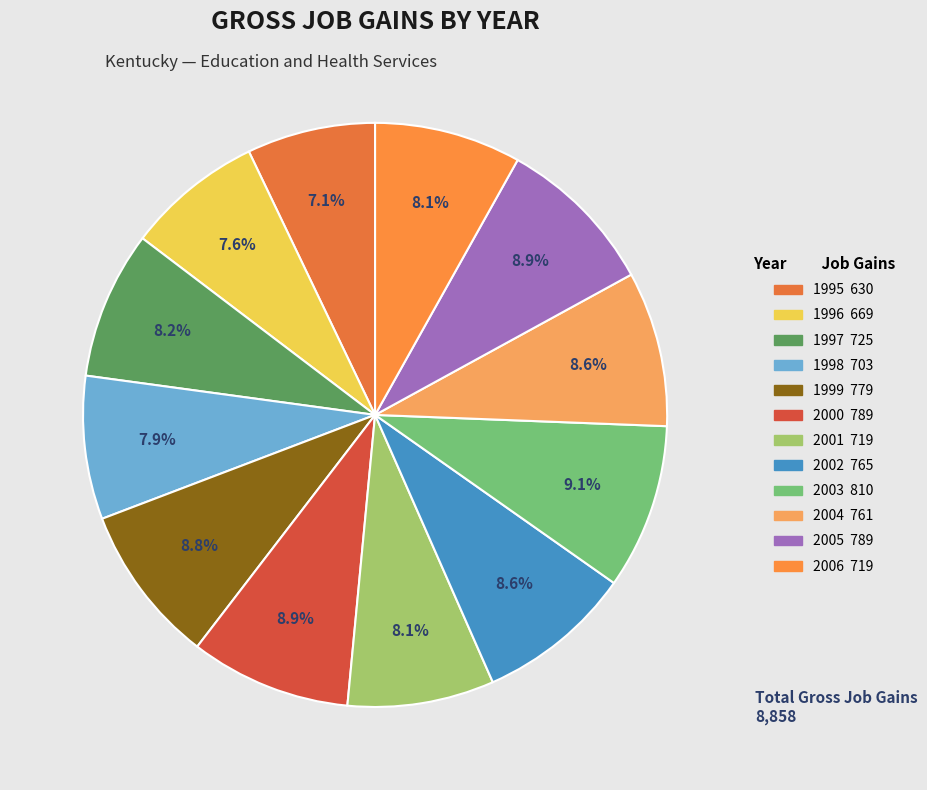

To the nearest percent, what is the average slice percentage?

8%